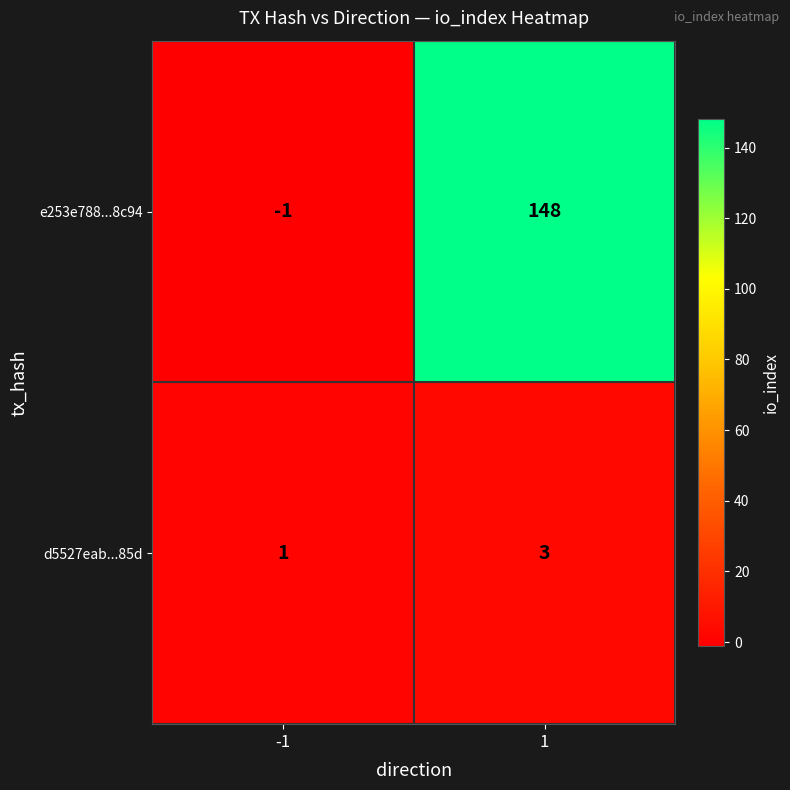

Reading left to right, transcribe all the data shown in this chart.

e253e788...8c94: -1	148
d5527eab...85d: 1	3